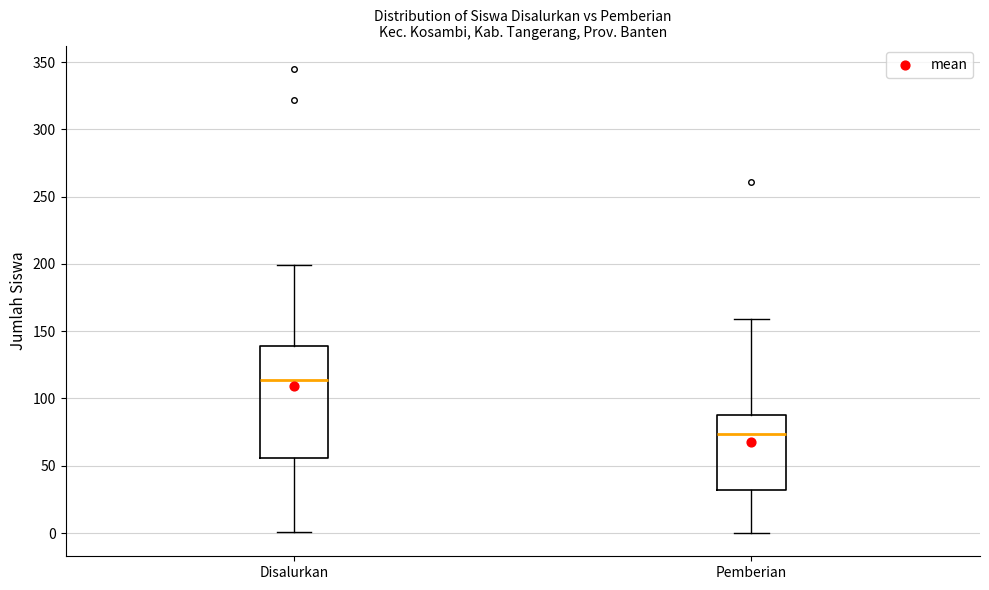

Reading left to right, read every box against the y-axis: the position of its median line, the range the box covers, and the ends of its whiskers. The values are not printed on the chart, so give them approximately, as read against the axis.

Disalurkan: median 115, box 55 to 140, whiskers 0 to 200
Pemberian: median 75, box 30 to 90, whiskers 0 to 160